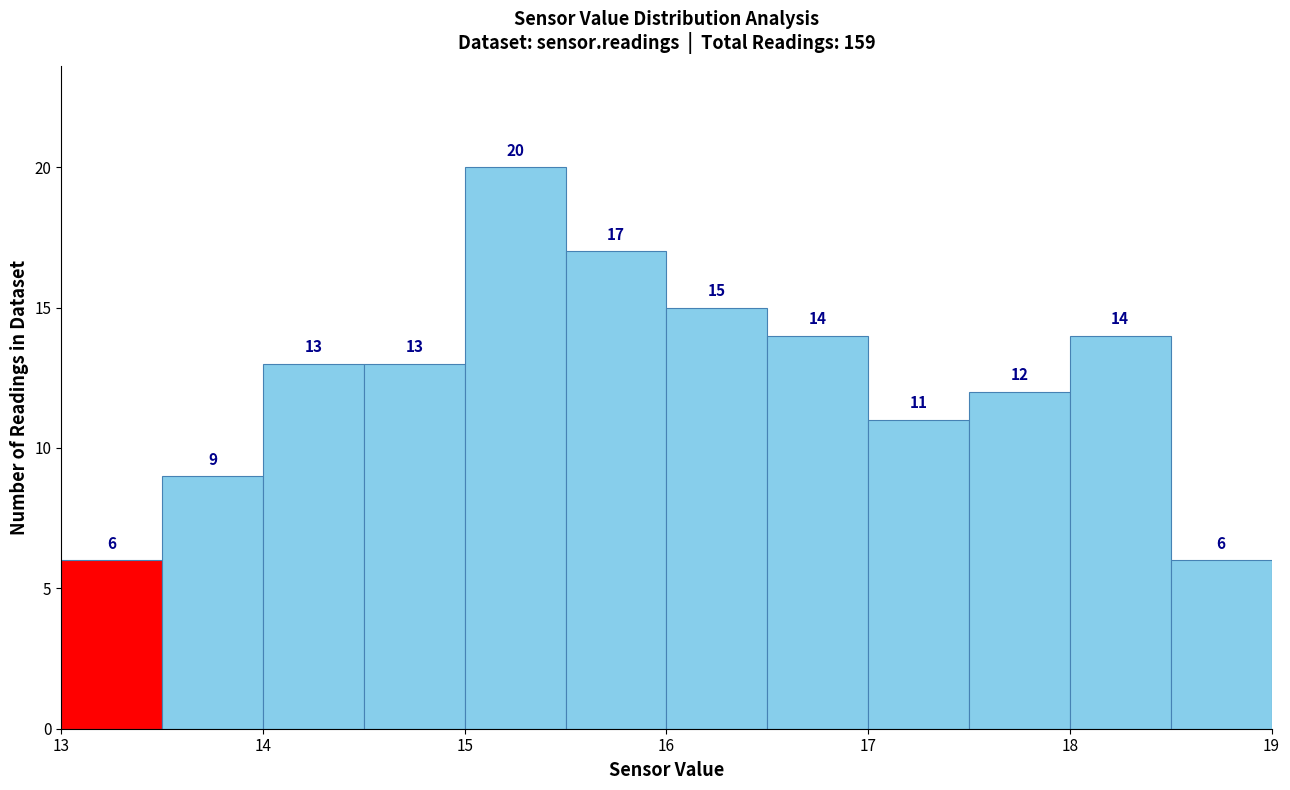

Reading left to right, list every bar in this chart as the range it spans on the x-axis followed by its height.

13.0 to 13.5: 6
13.5 to 14.0: 9
14.0 to 14.5: 13
14.5 to 15.0: 13
15.0 to 15.5: 20
15.5 to 16.0: 17
16.0 to 16.5: 15
16.5 to 17.0: 14
17.0 to 17.5: 11
17.5 to 18.0: 12
18.0 to 18.5: 14
18.5 to 19.0: 6